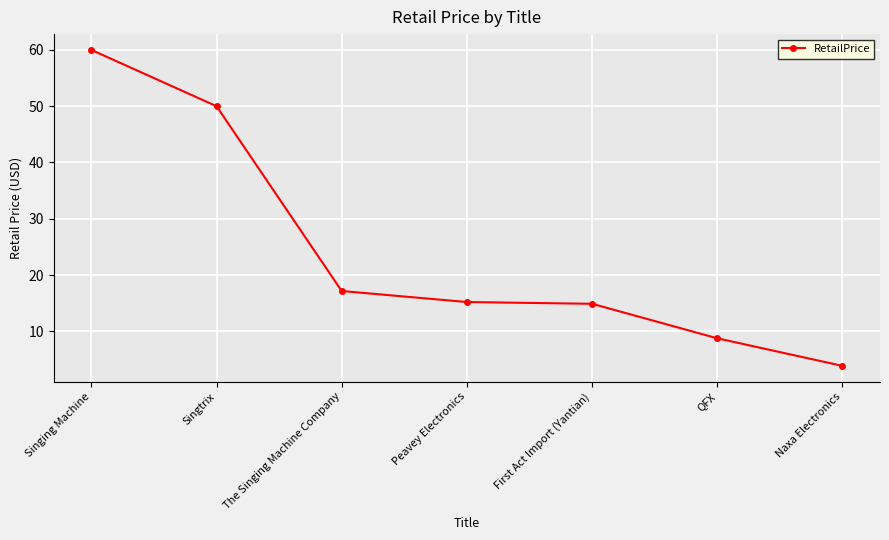

What is the change in value from Singtrix to First Act Import (Yantian)?

-35.1